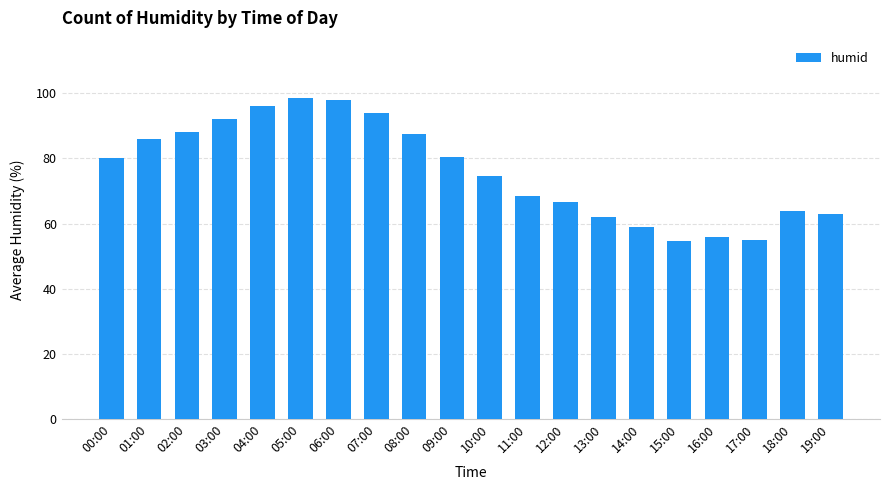

Read the value at 02:00.

88.0